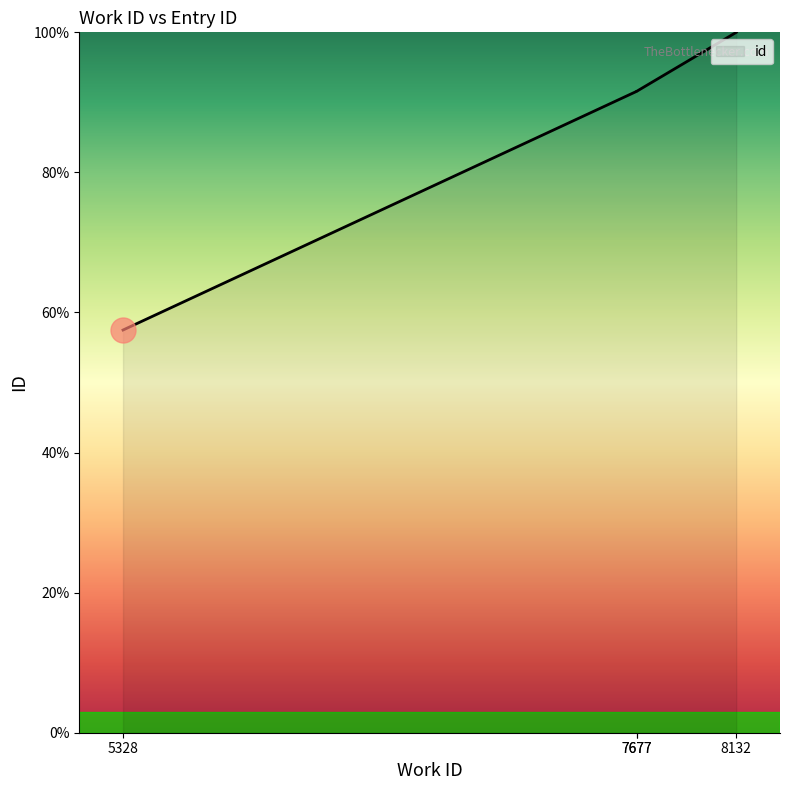

Does the chart display data point markers on the line(s)?

No